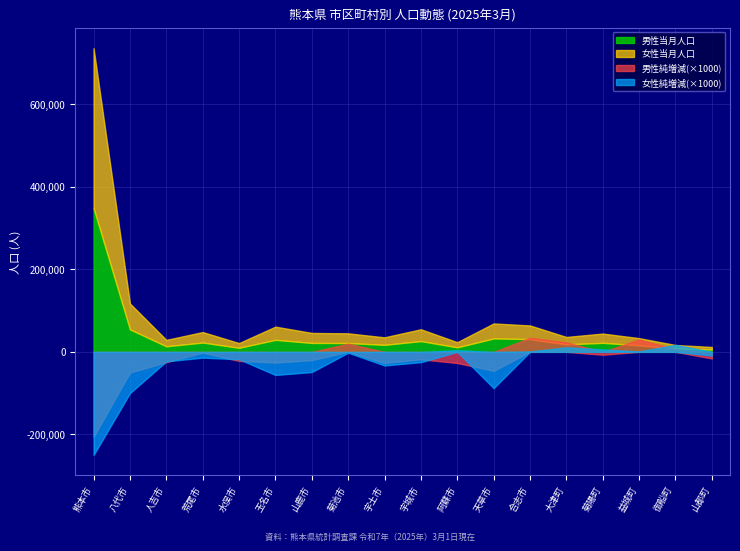

Rank the series at 山鹿市 from lowest to highest value.

女性純増減, 男性純増減, 男性当月人口, 女性当月人口